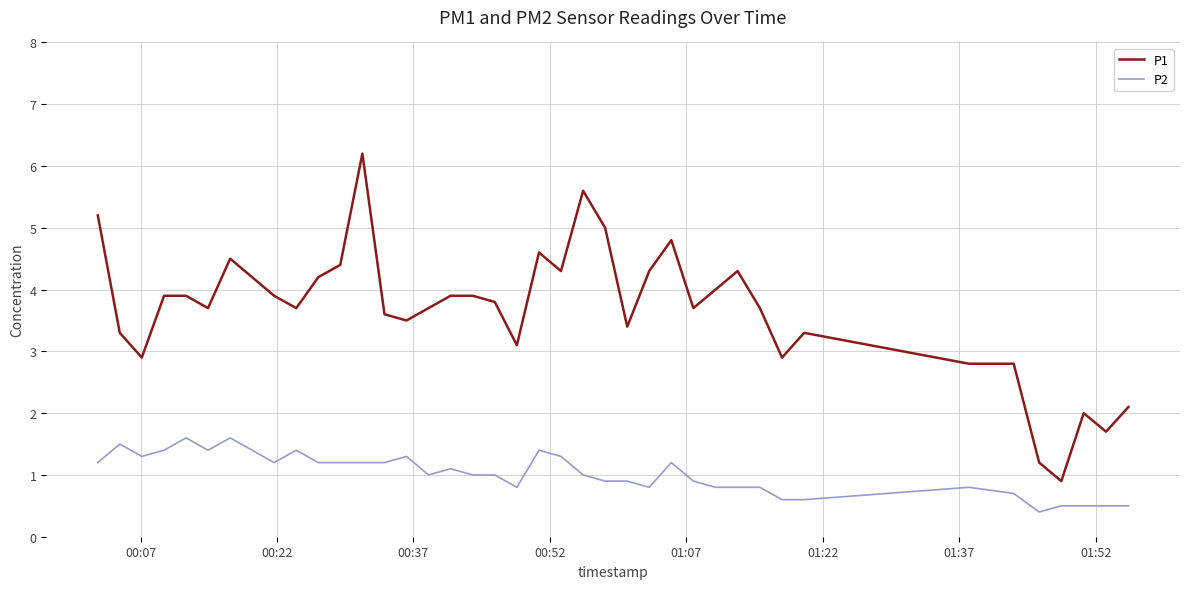

True or false: P2 and P1 cross at least once.

False